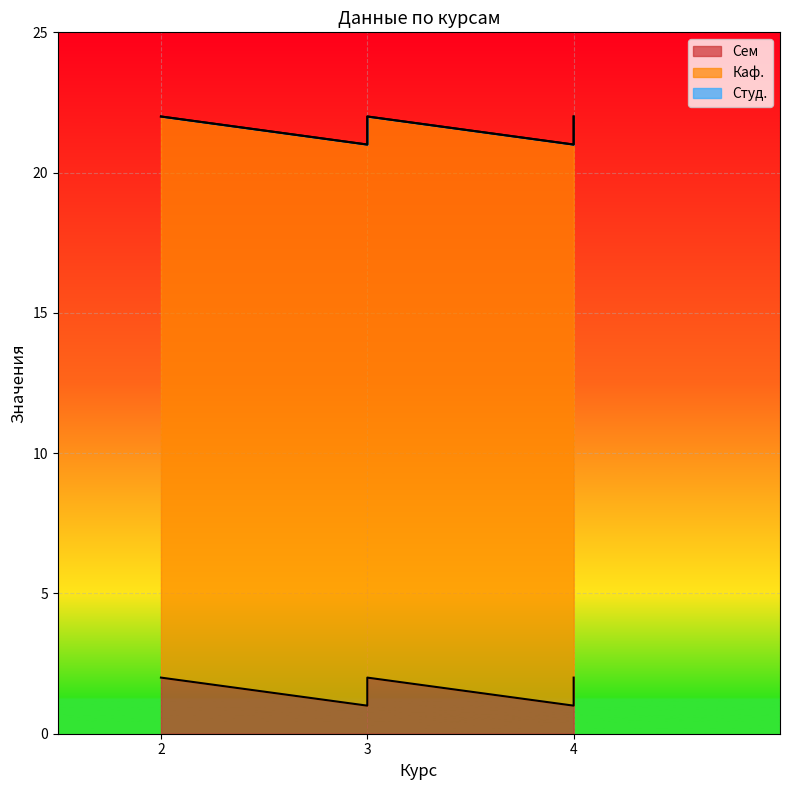

True or false: Каф. and Студ. intersect in this chart.

False